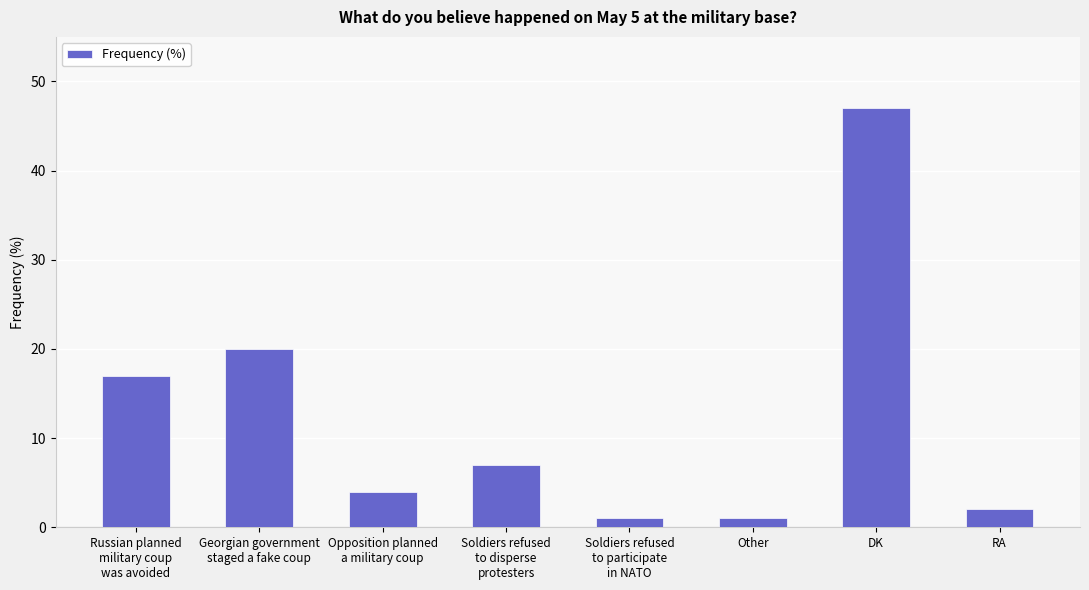

What is the ratio of the value at Soldiers refused
to disperse
protesters to the value at DK?

0.1